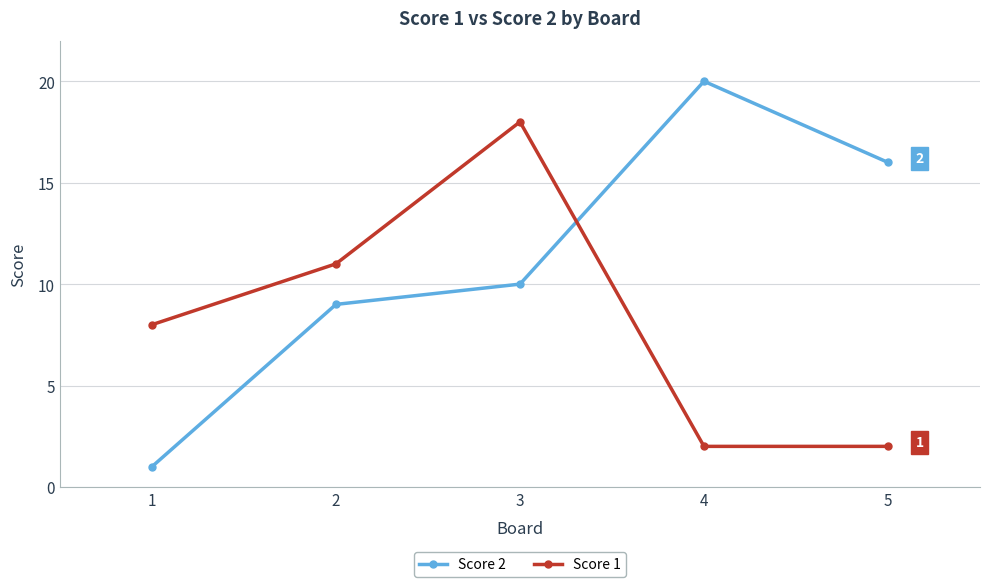

How many interior local peaks does the Score 1 series have?

1